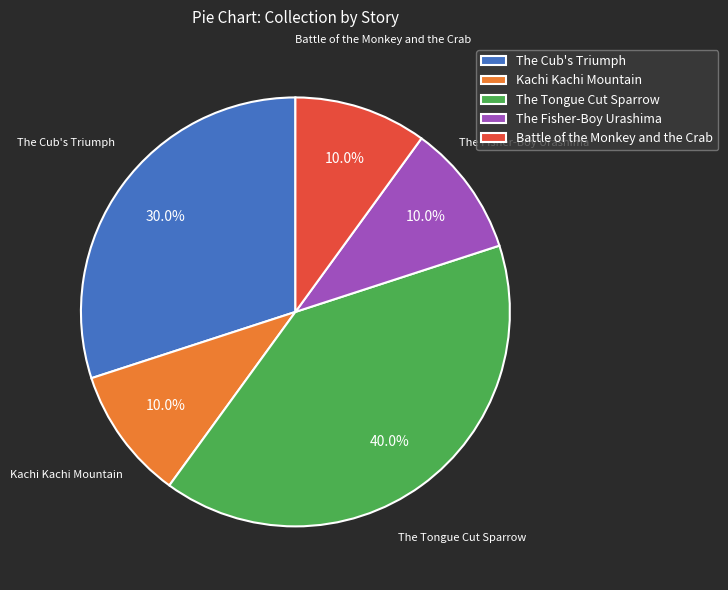

To the nearest percent, what portion does Kachi Kachi Mountain represent?

10%